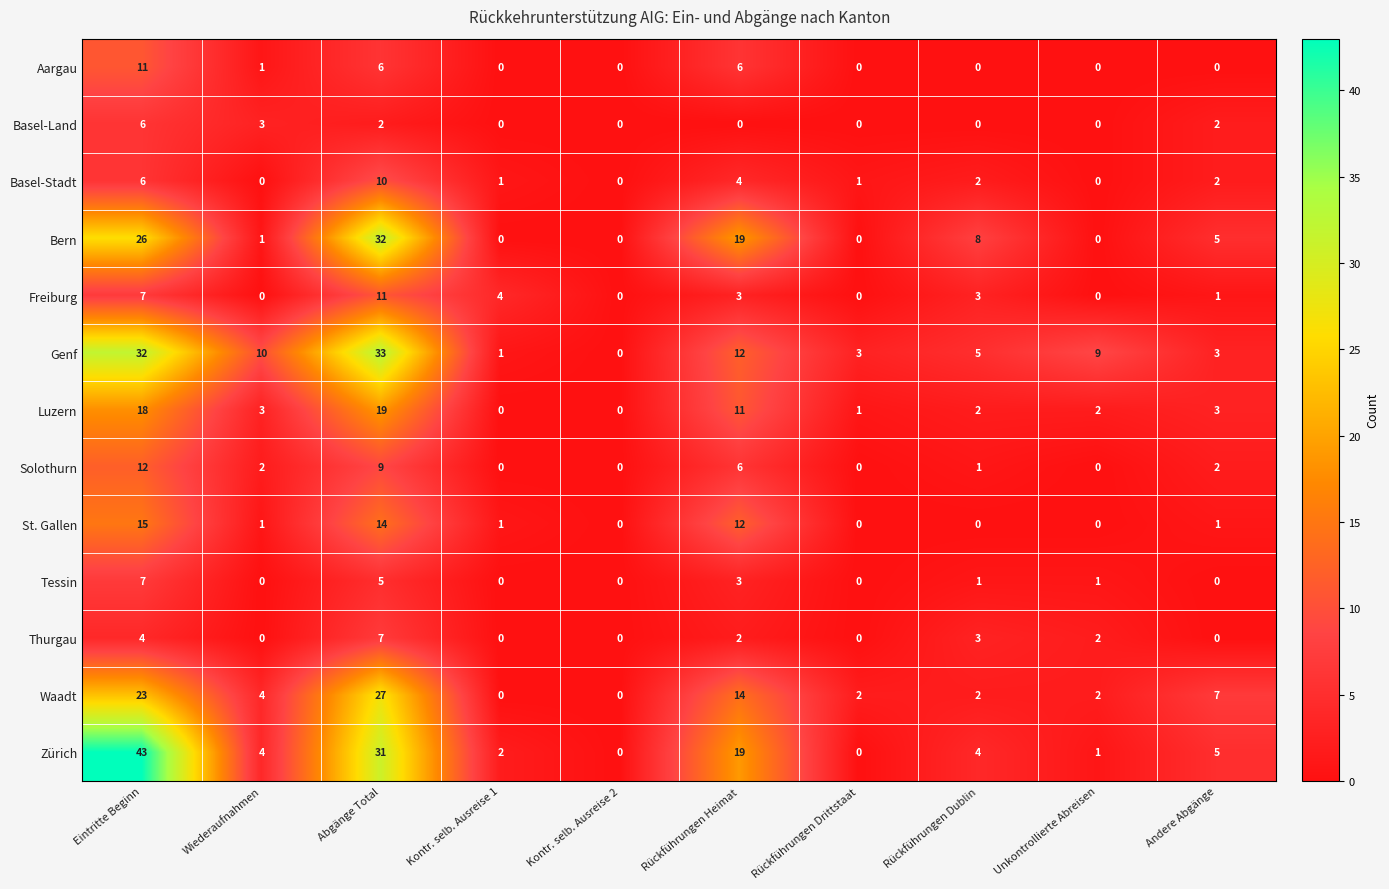

Which category has the lowest value in the Genf series?

Kontr. selb. Ausreise 2